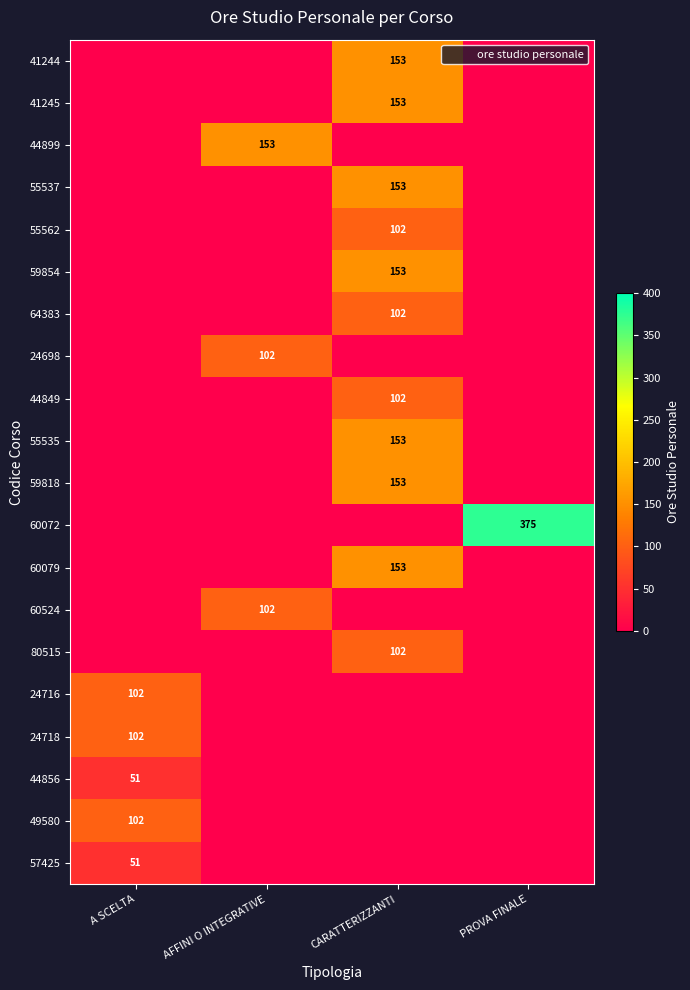

Which has a higher value, AFFINI O INTEGRATIVE or CARATTERIZZANTI?

CARATTERIZZANTI